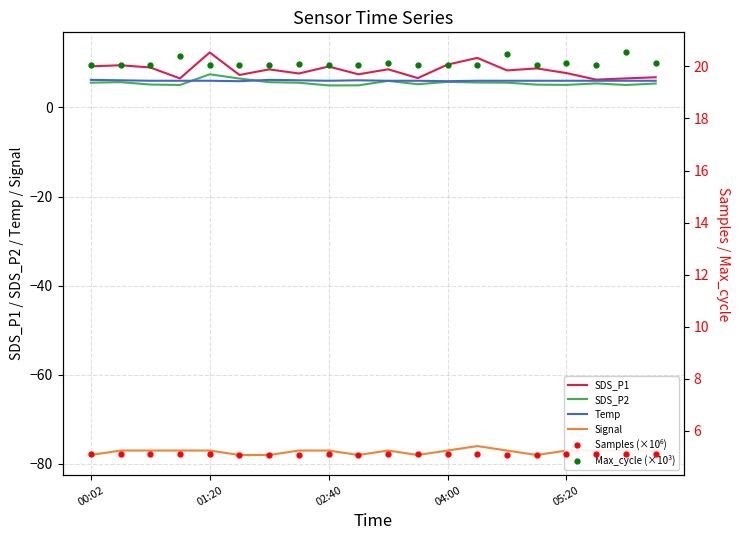

True or false: Max_cycle (×10³) and Signal intersect in this chart.

False